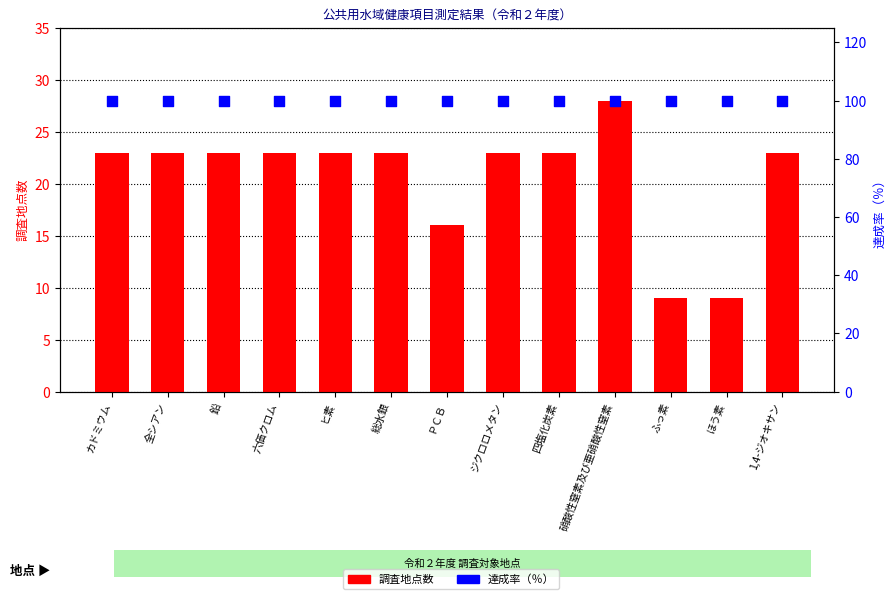

Which series has the widest spread of Y values?

調査地点数